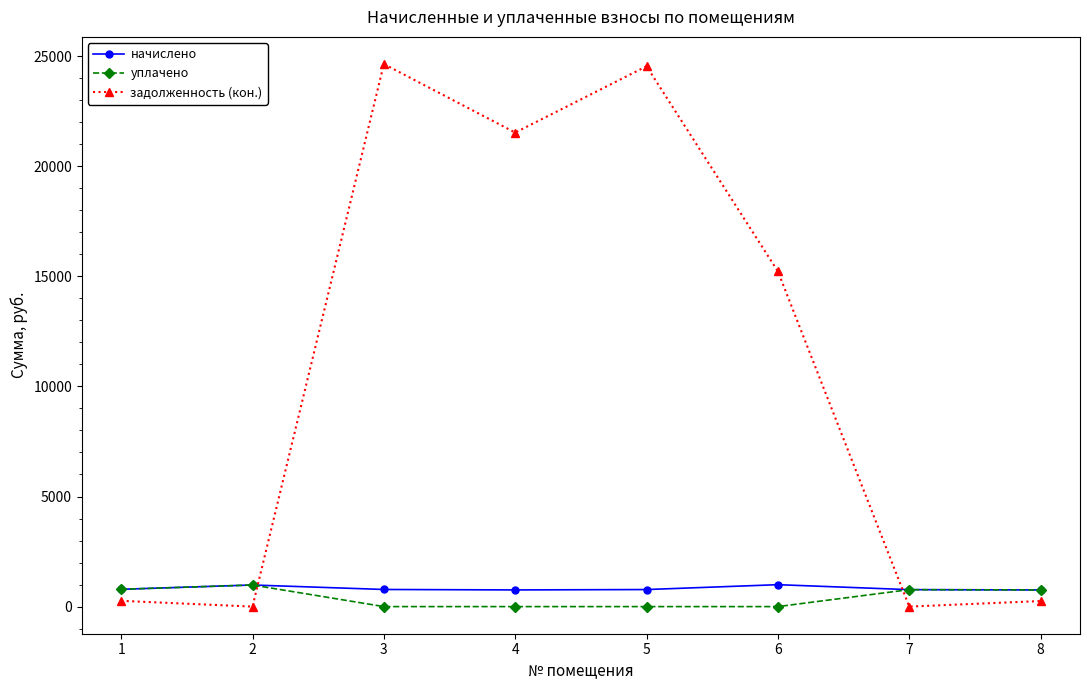

How many intersections are there between начислено and задолженность (кон.)?

2